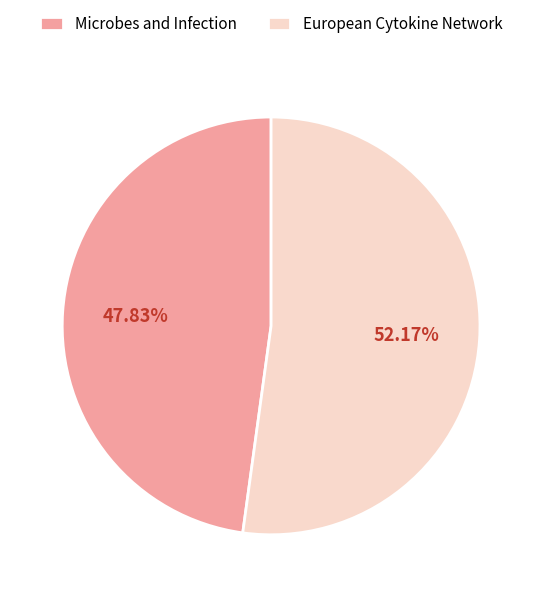

The Microbes and Infection slice represents 48% of the pie. True or false?

True